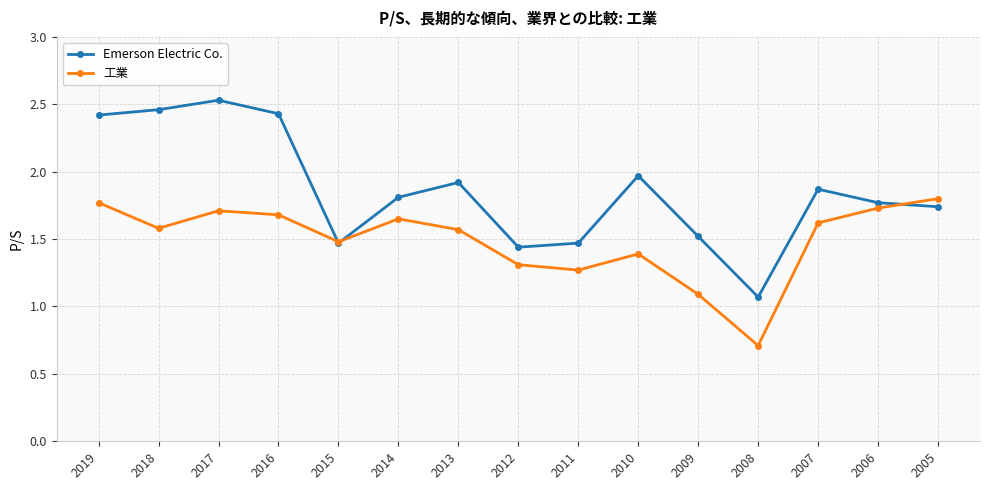

At which label is 工業 closest to 1?

2009